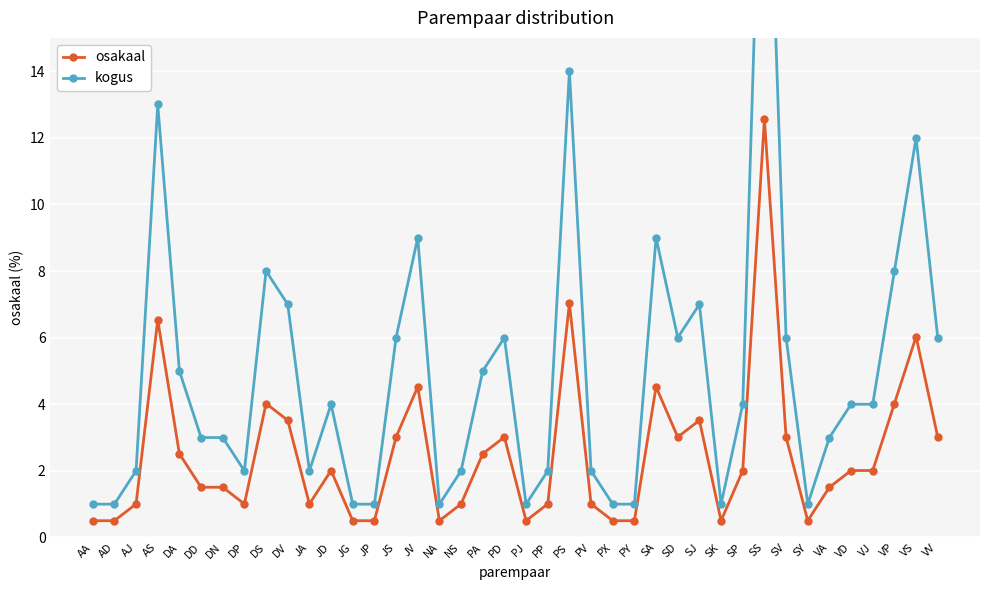

True or false: kogus and osakaal intersect in this chart.

False